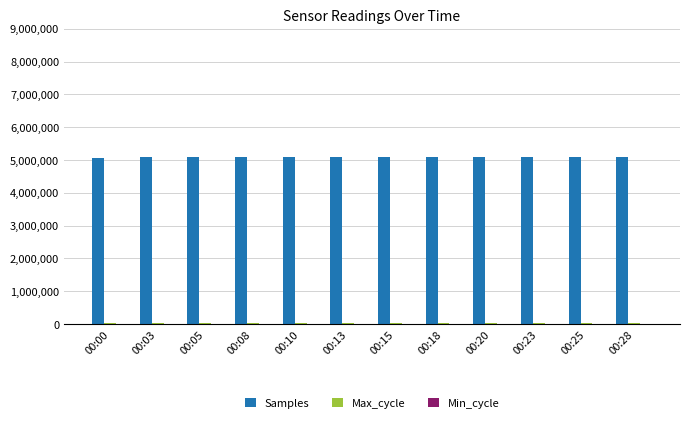

True or false: Samples has a value of 5069590 at 00:00.

True